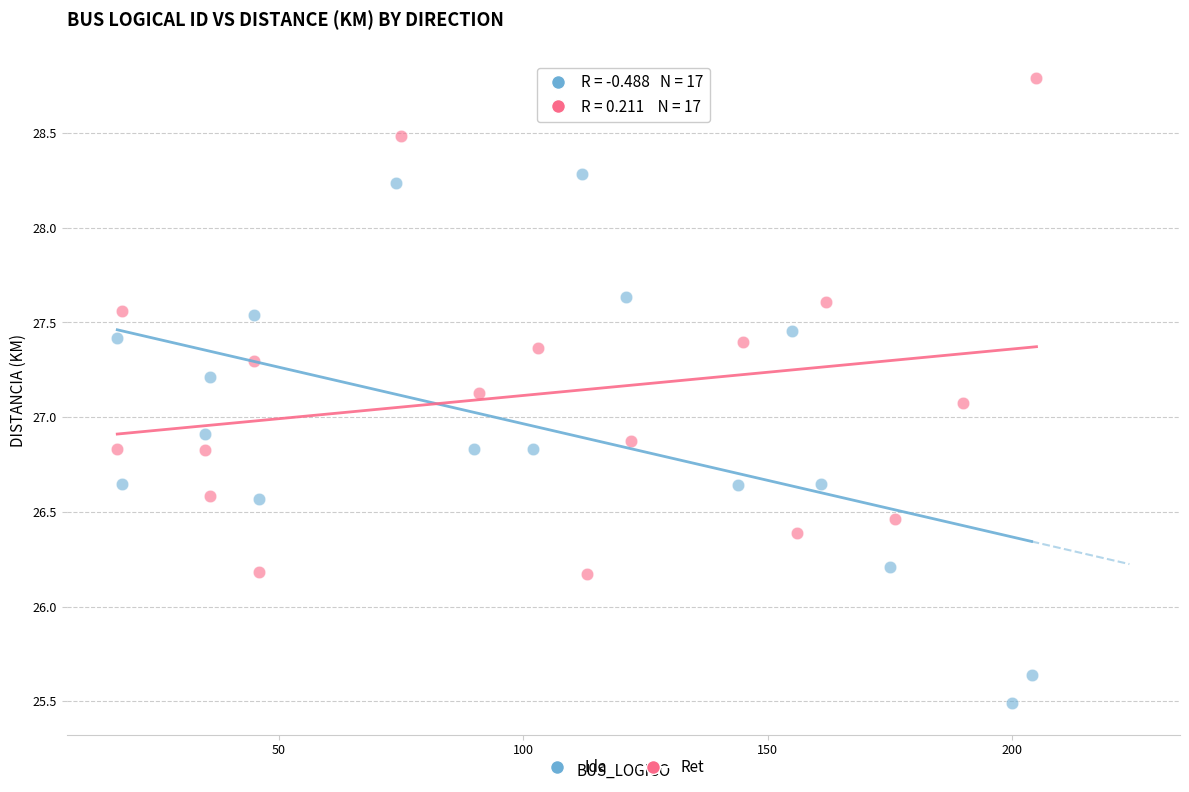

Which series contains the highest Y value?

Ret